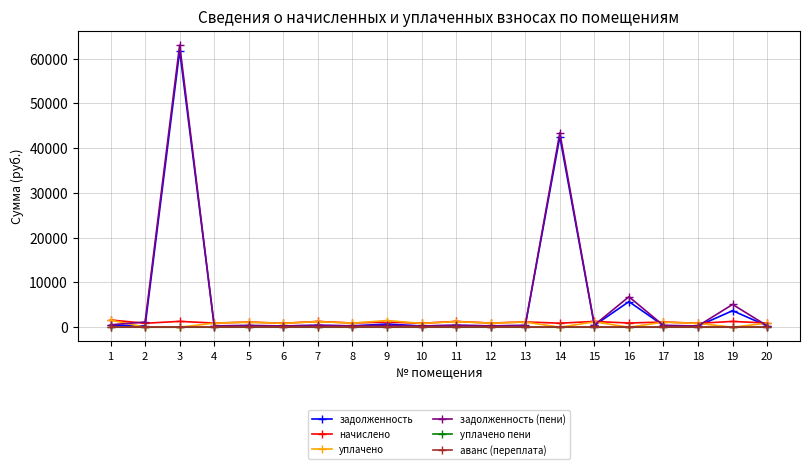

True or false: уплачено пени and начислено cross at least once.

False